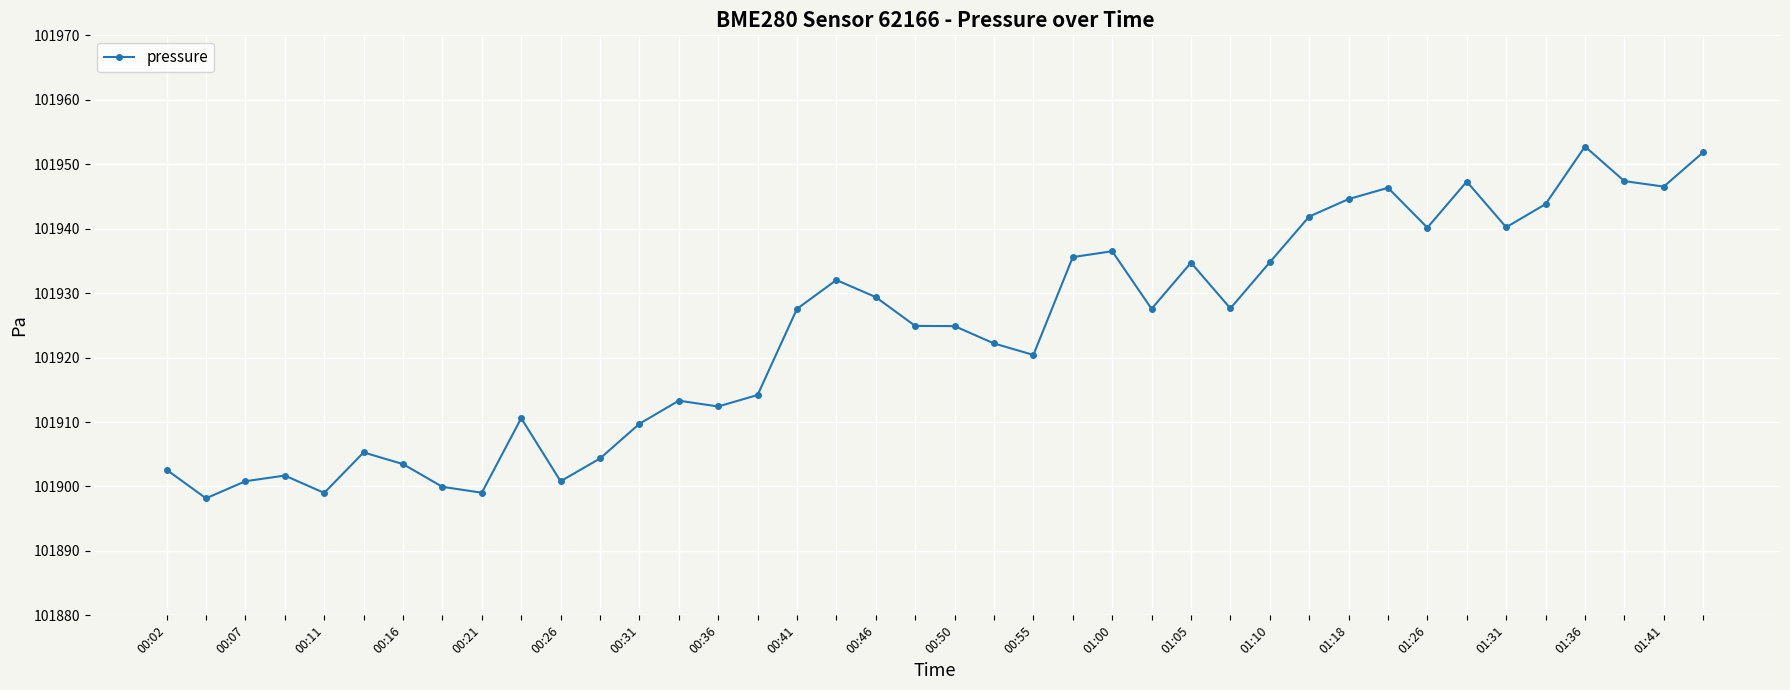

What is the difference between the second highest and minimum values?

53.7